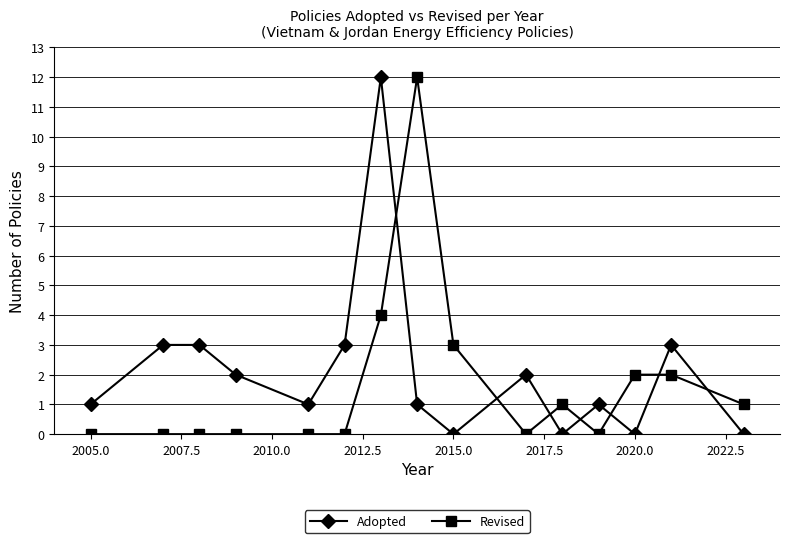

Does the chart have visible grid lines?

Yes